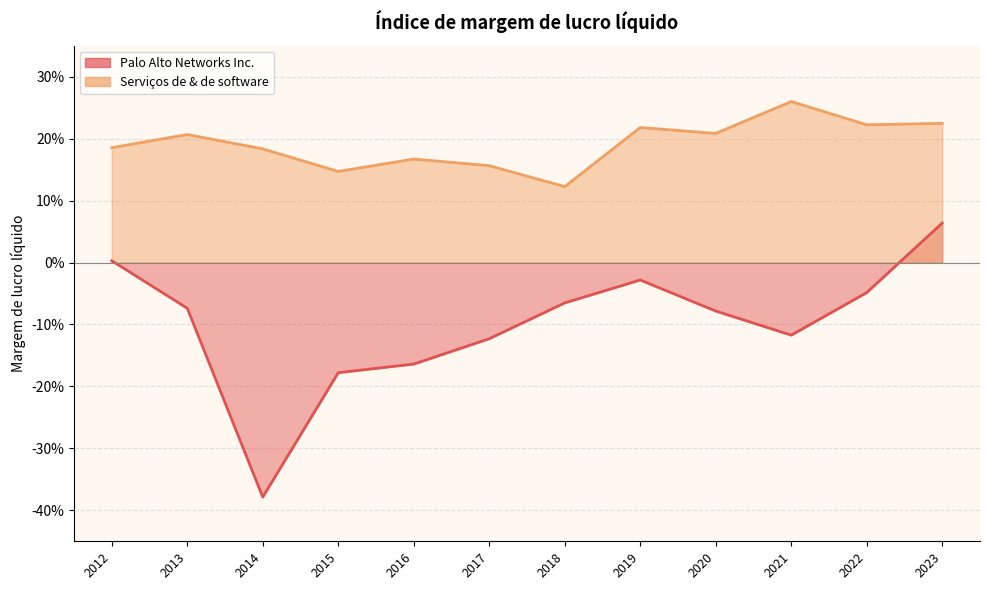

List the labels in order of Serviços de & de software value, largest first.

2021-07-31, 2023-07-31, 2022-07-31, 2019-07-31, 2020-07-31, 2013-07-31, 2012-07-31, 2014-07-31, 2016-07-31, 2017-07-31, 2015-07-31, 2018-07-31